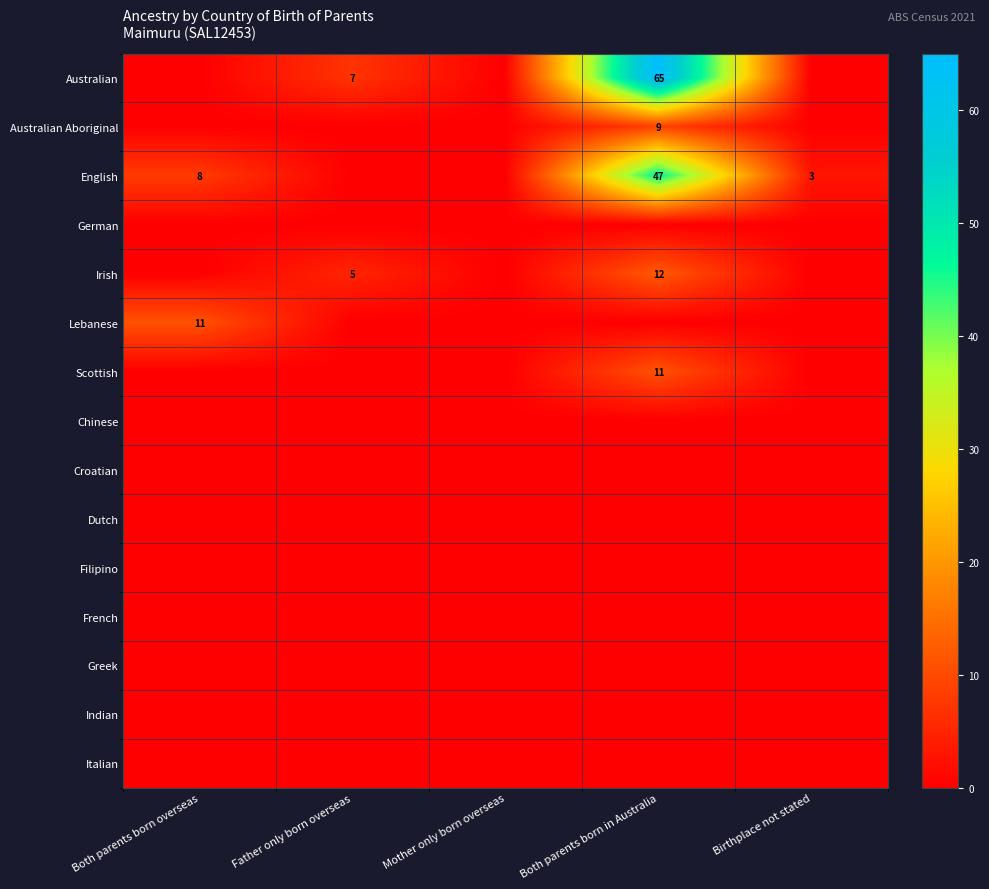

At how many categories does at least one series exceed 48?

1